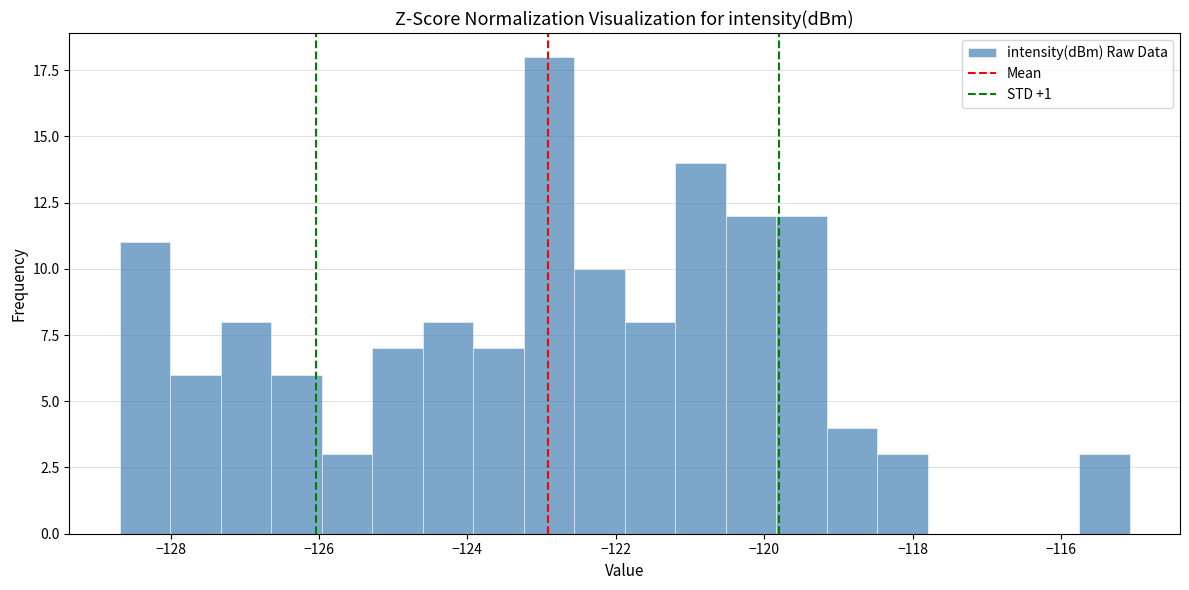

Read against the x-axis, roughly where is the centre of the tallest bar?

-123.0